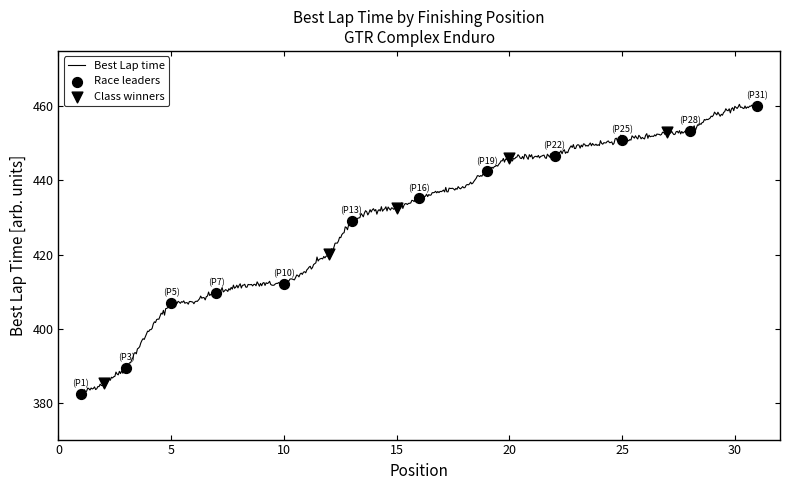

What is the change in value from 14 to 31?

+27.9